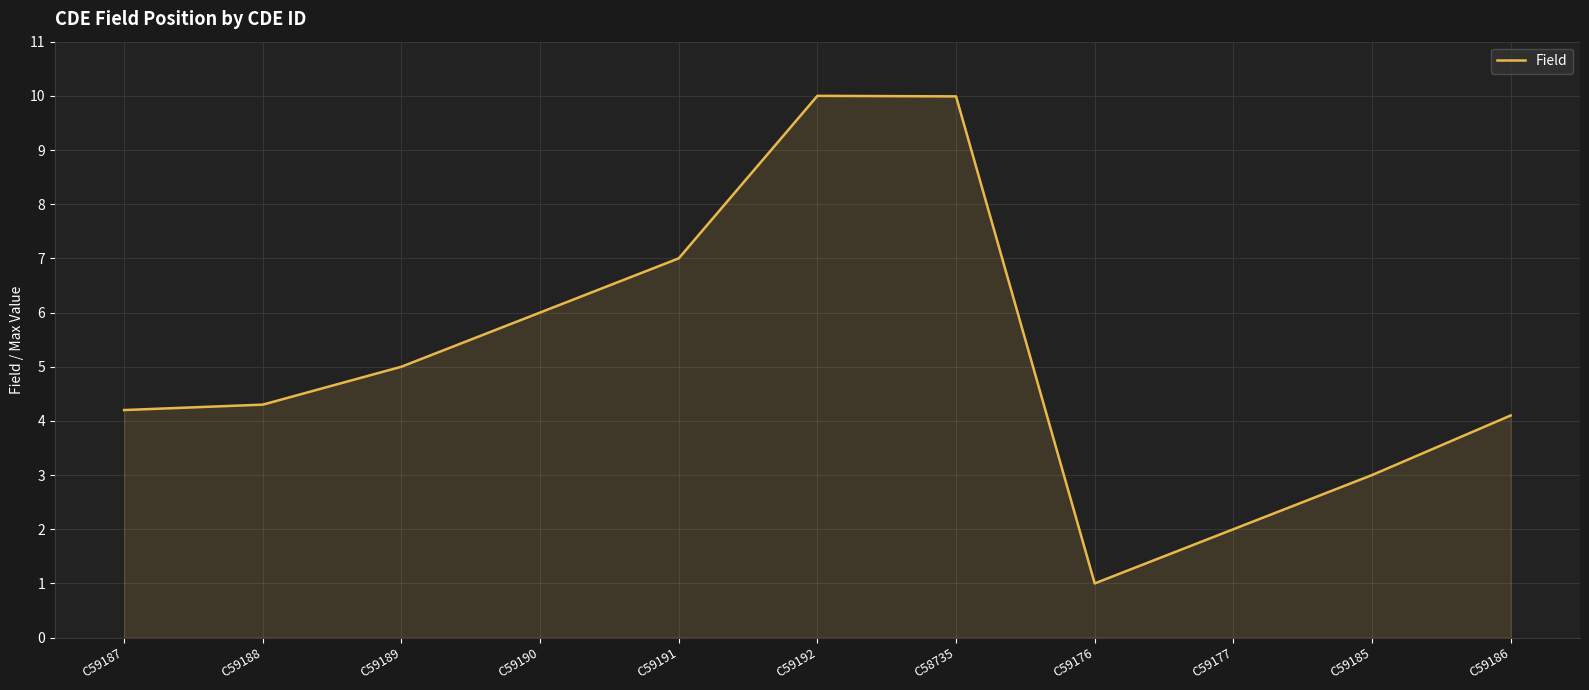

Reading left to right, extract all data points from this chart.

C59187=4.2	C59188=4.3	C59189=5.0	C59190=6.0	C59191=7.0	C59192=10.0	C58735=10.0	C59176=1.0	C59177=2.0	C59185=3.0	C59186=4.1